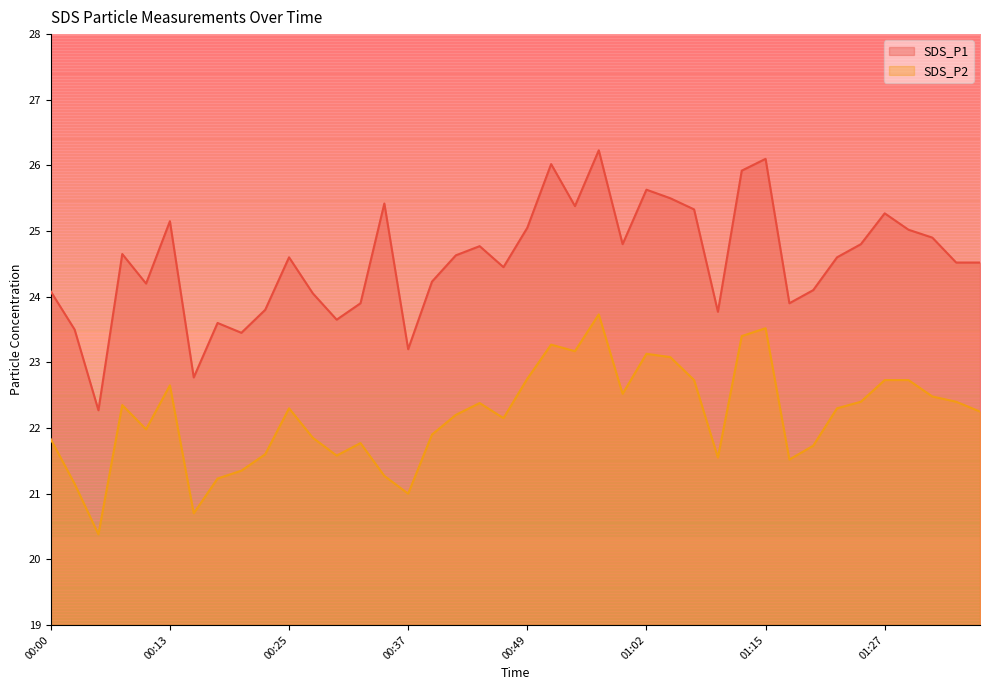

At which label does SDS_P2 first exceed 22?

00:08